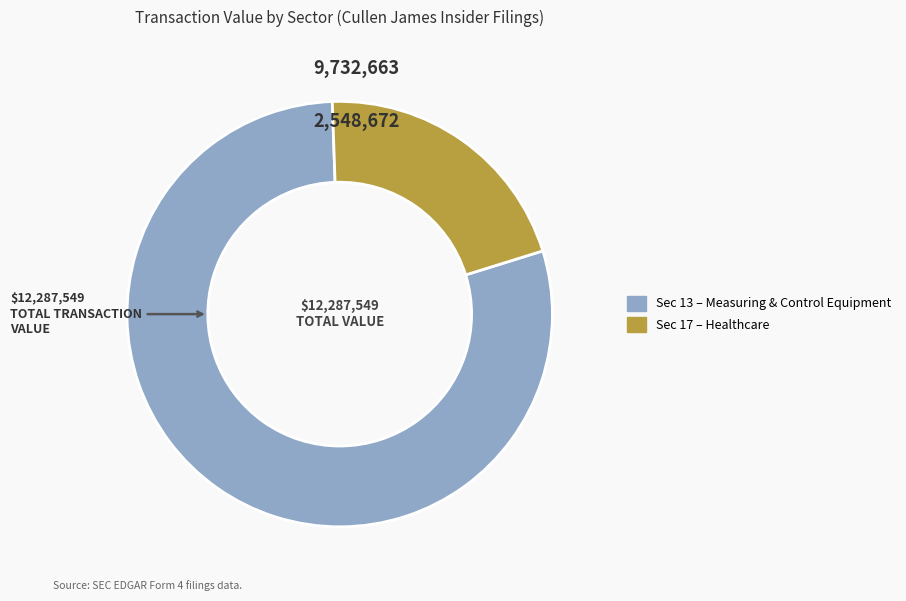

Is there a majority slice in this chart?

Yes